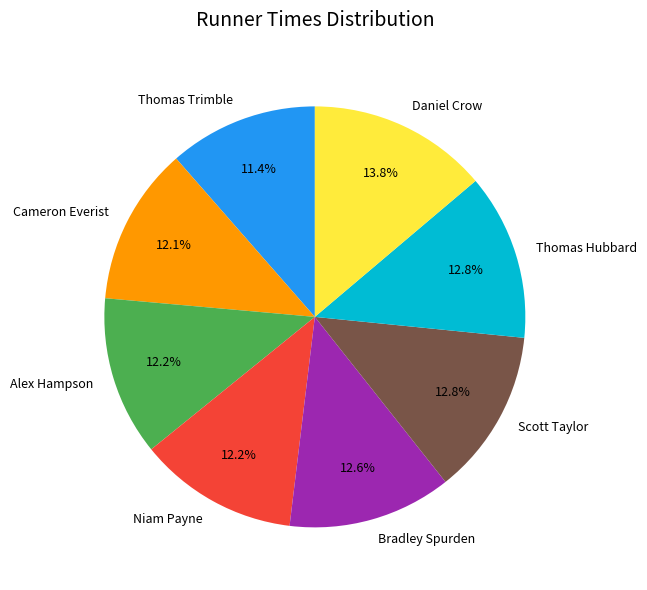

How many segments does this pie chart have?

8